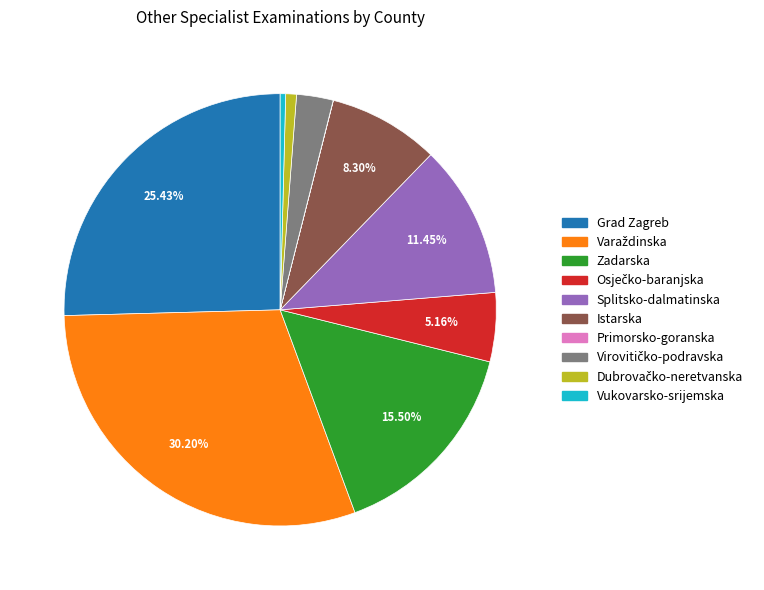

Is there any slice that represents more than half of the pie?

No